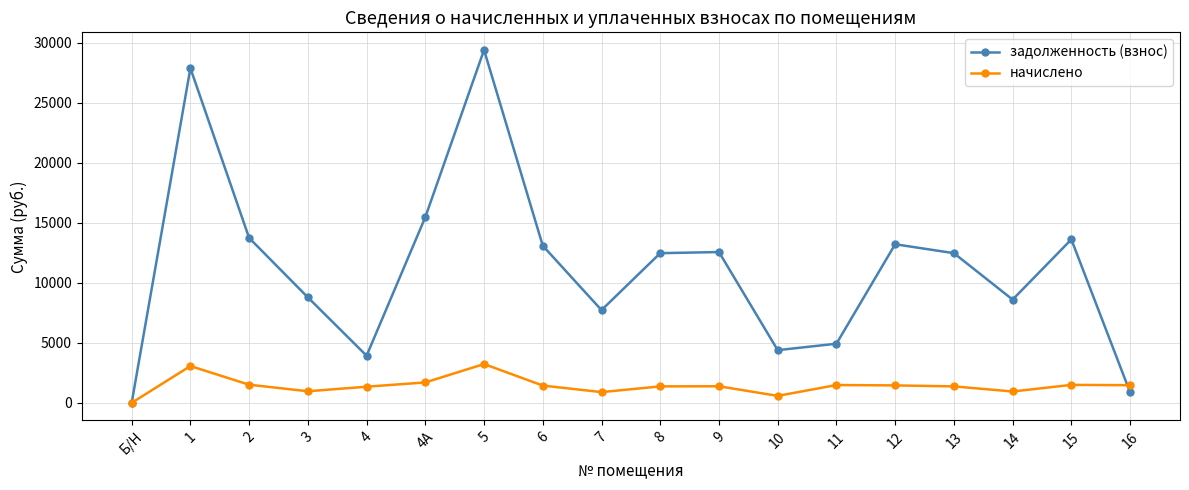

Rank the series by their average value, from lowest to highest.

начислено, задолженность (взнос)